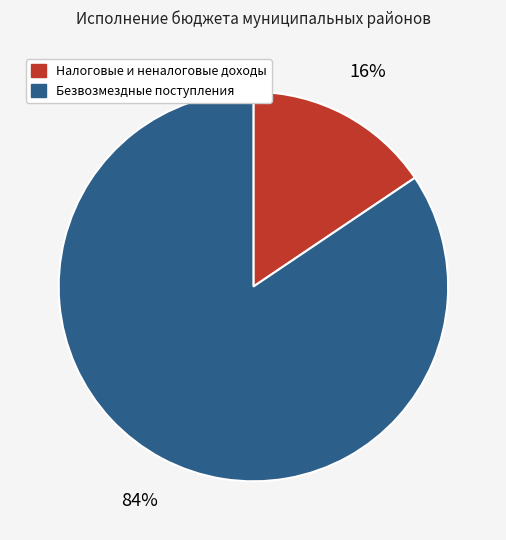

How many segments does this pie chart have?

2